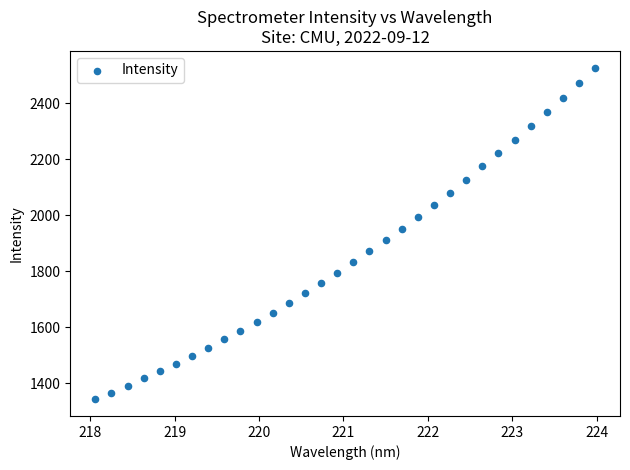

What is the range of X values (max minus min)?

5.9